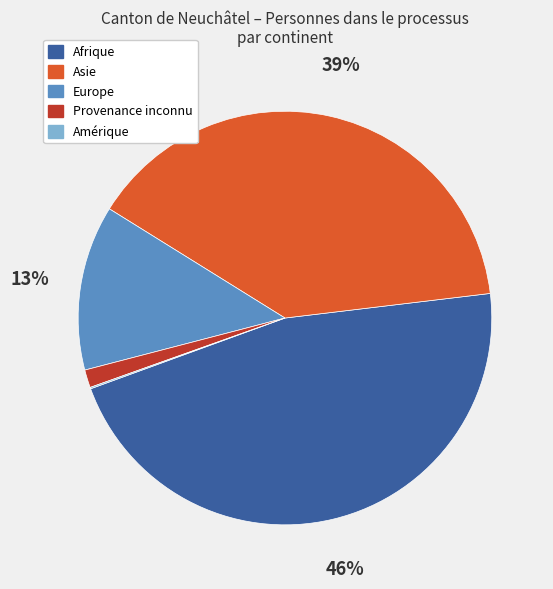

Do Afrique and Europe together represent more than half of the pie?

Yes